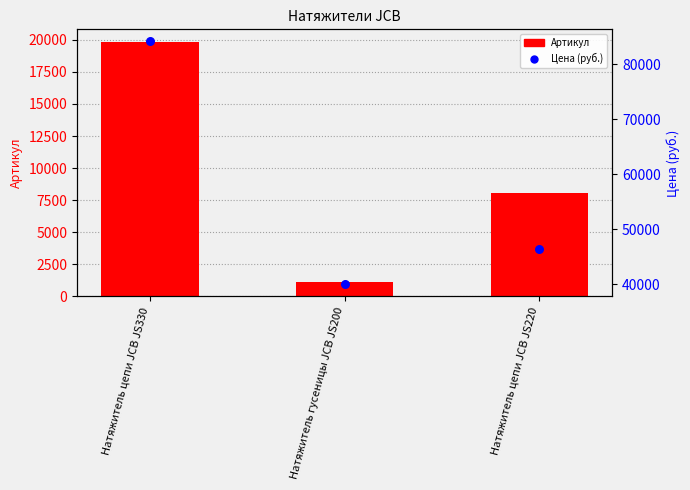

Which series has the largest total across all categories?

Цена (руб.)